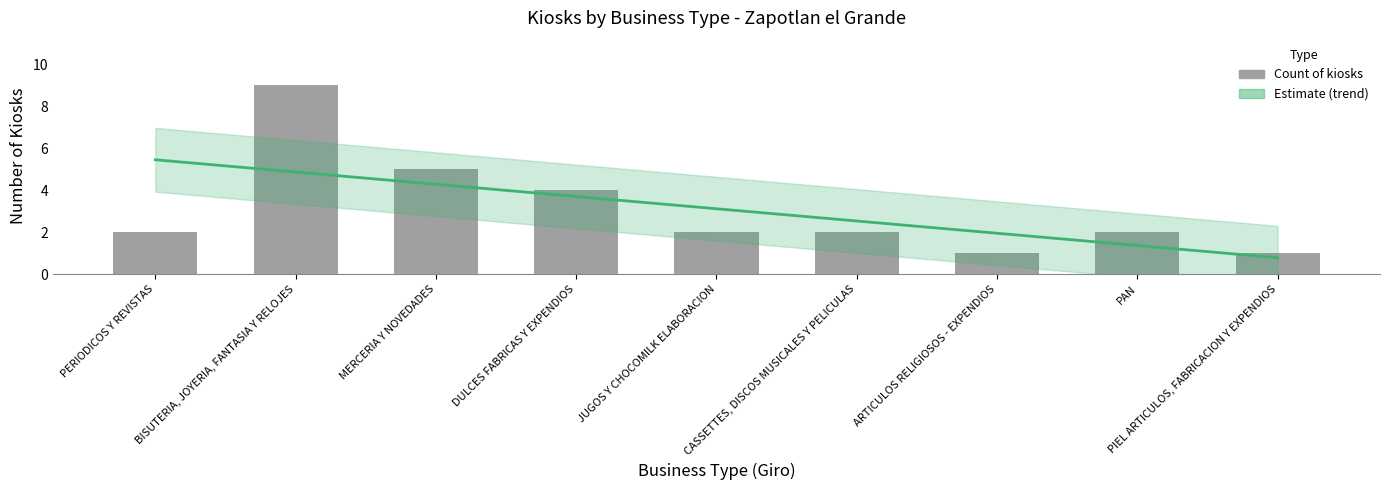

What is the difference between the second highest and minimum values?

4